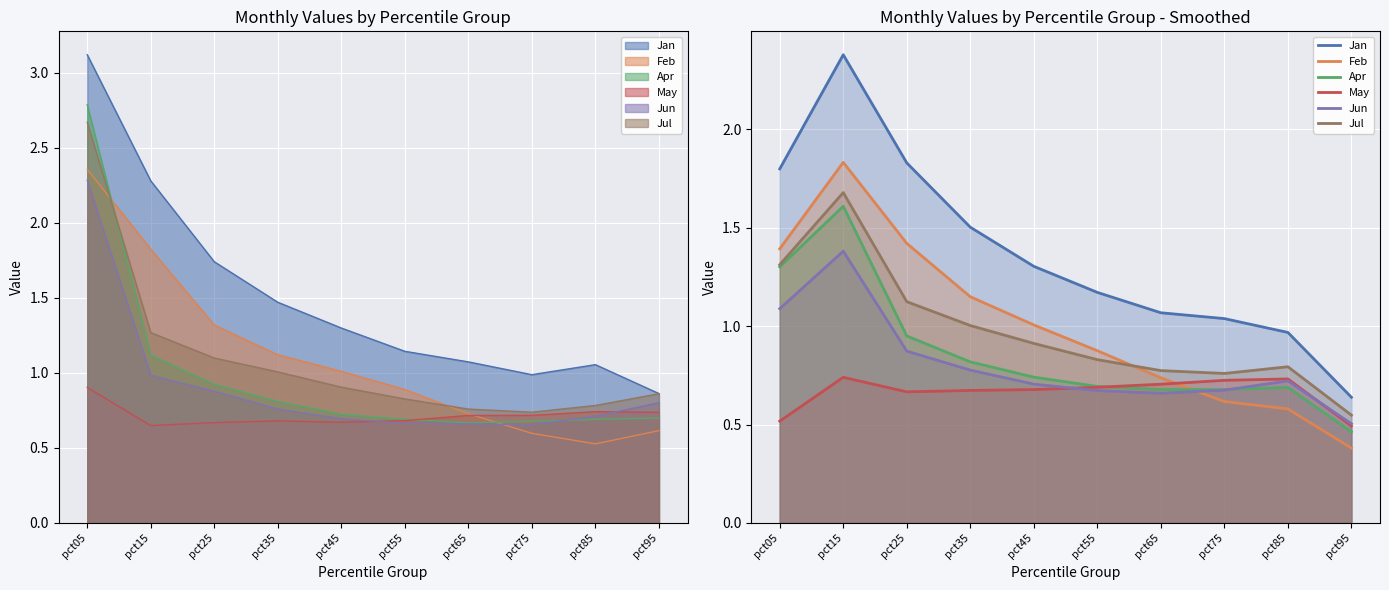

Reading left to right, what are all the values shown in this chart?

Jan: 1.8	2.4	1.8	1.5	1.3	1.2	1.1	1.0	1.0	0.6
Feb: 1.4	1.8	1.4	1.1	1.0	0.9	0.7	0.6	0.6	0.4
Apr: 1.3	1.6	1.0	0.8	0.7	0.7	0.7	0.7	0.7	0.5
May: 0.5	0.7	0.7	0.7	0.7	0.7	0.7	0.7	0.7	0.5
Jun: 1.1	1.4	0.9	0.8	0.7	0.7	0.7	0.7	0.7	0.5
Jul: 1.3	1.7	1.1	1.0	0.9	0.8	0.8	0.8	0.8	0.5